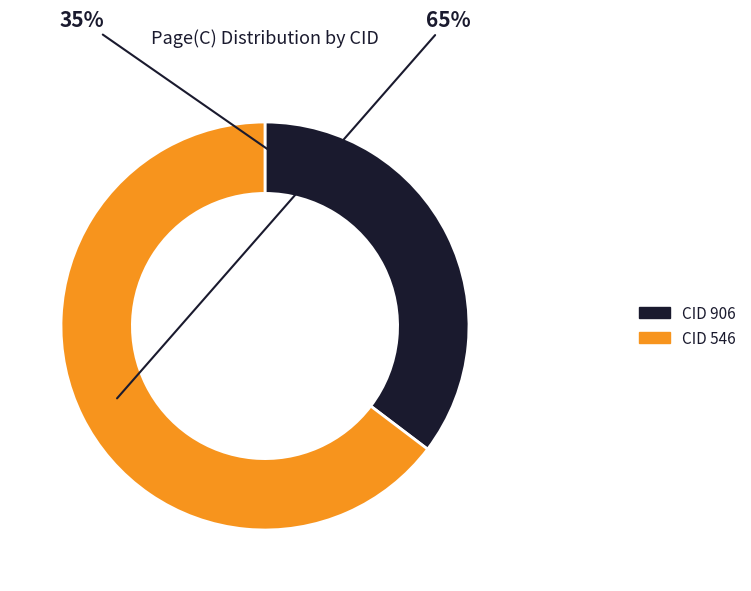

Does any single category account for the majority?

Yes